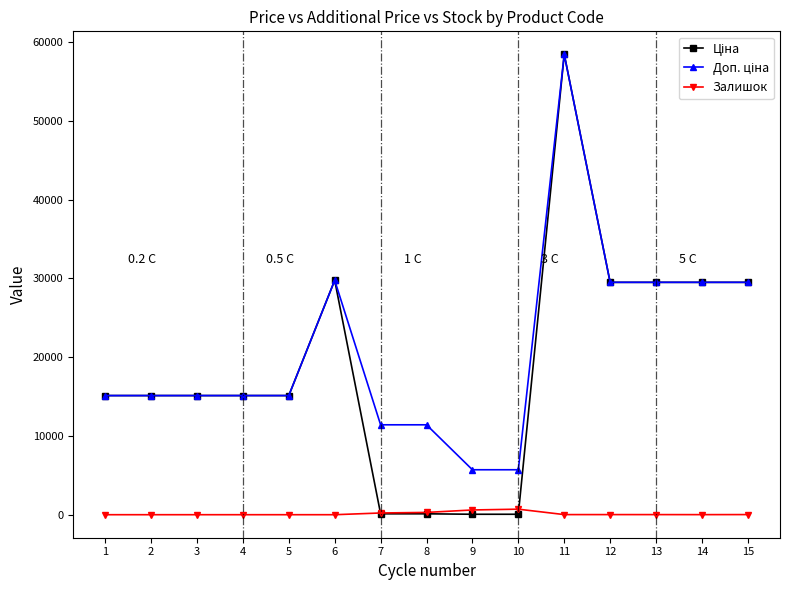

At which category does the chart reach its peak across all series?

11